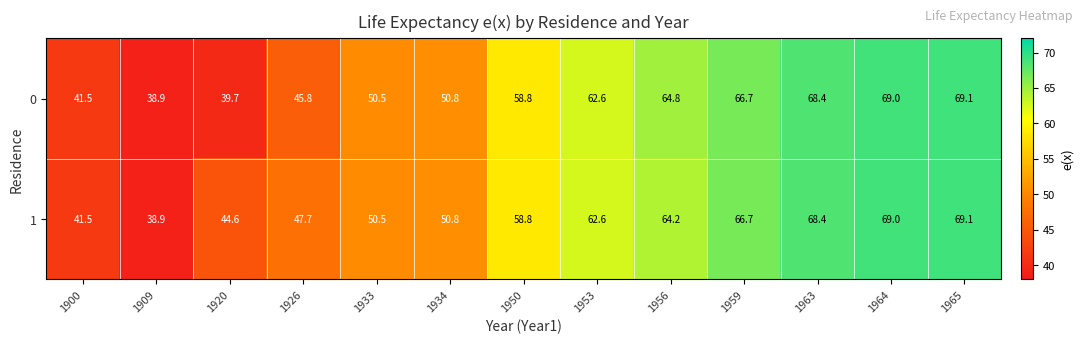

The 0 series shows 45.8 at 1926. True or false?

True